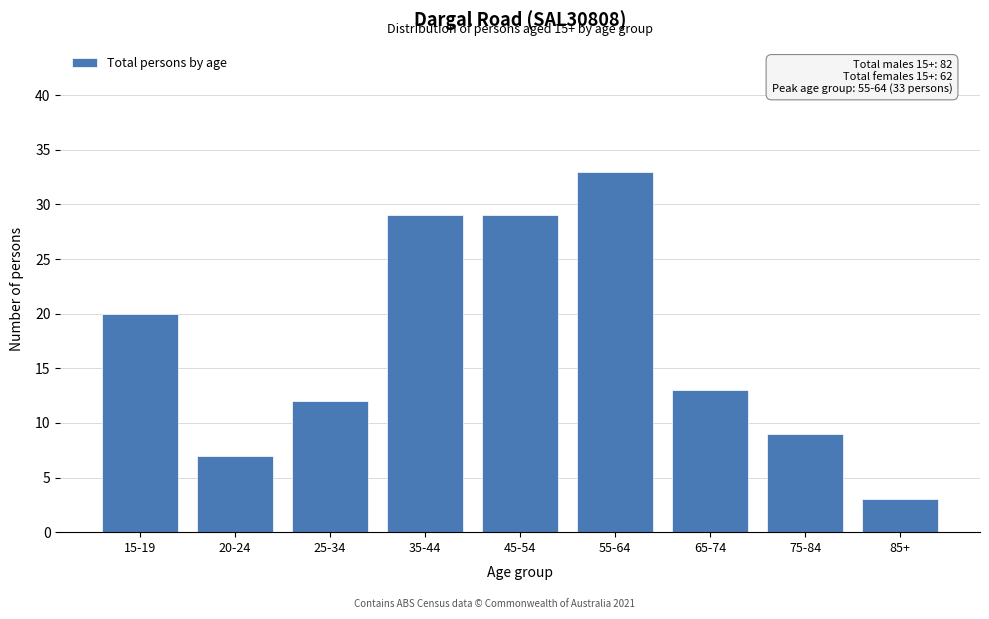

Reading right to left, list all the values displayed in this chart.

3	9	13	33	29	29	12	7	20